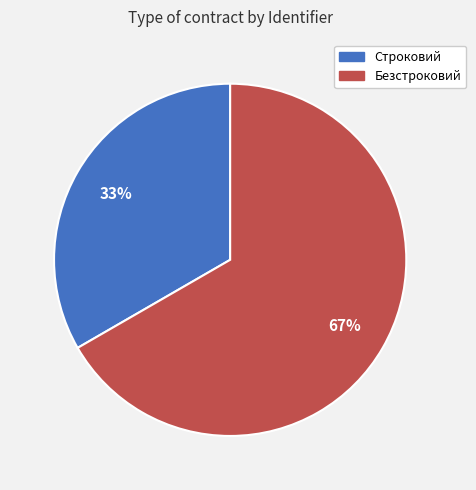

Combined, do Строковий and Безстроковий account for over 50%?

Yes